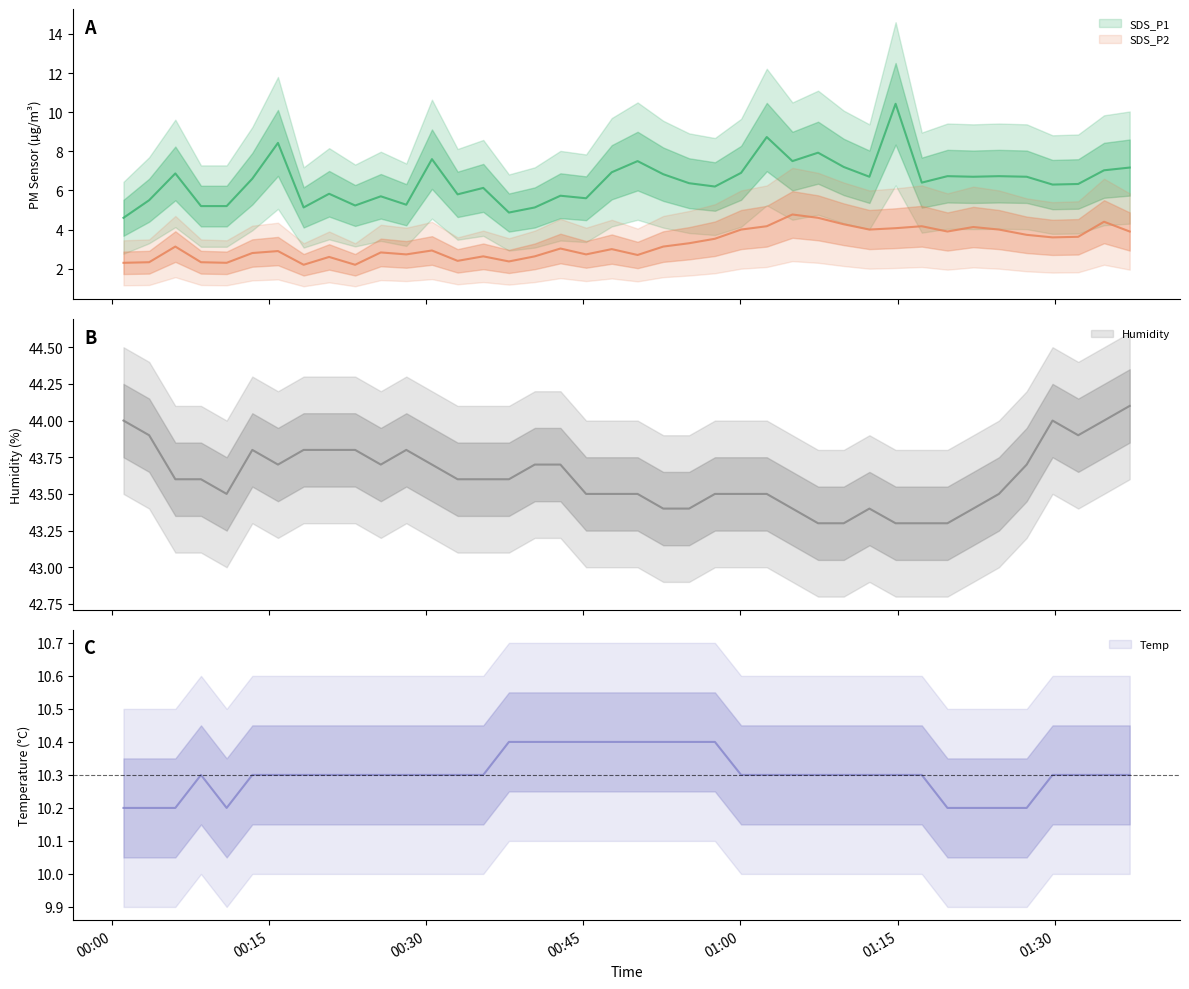

Which label corresponds to the smallest value in the chart?

2023/01/06 00:18:18